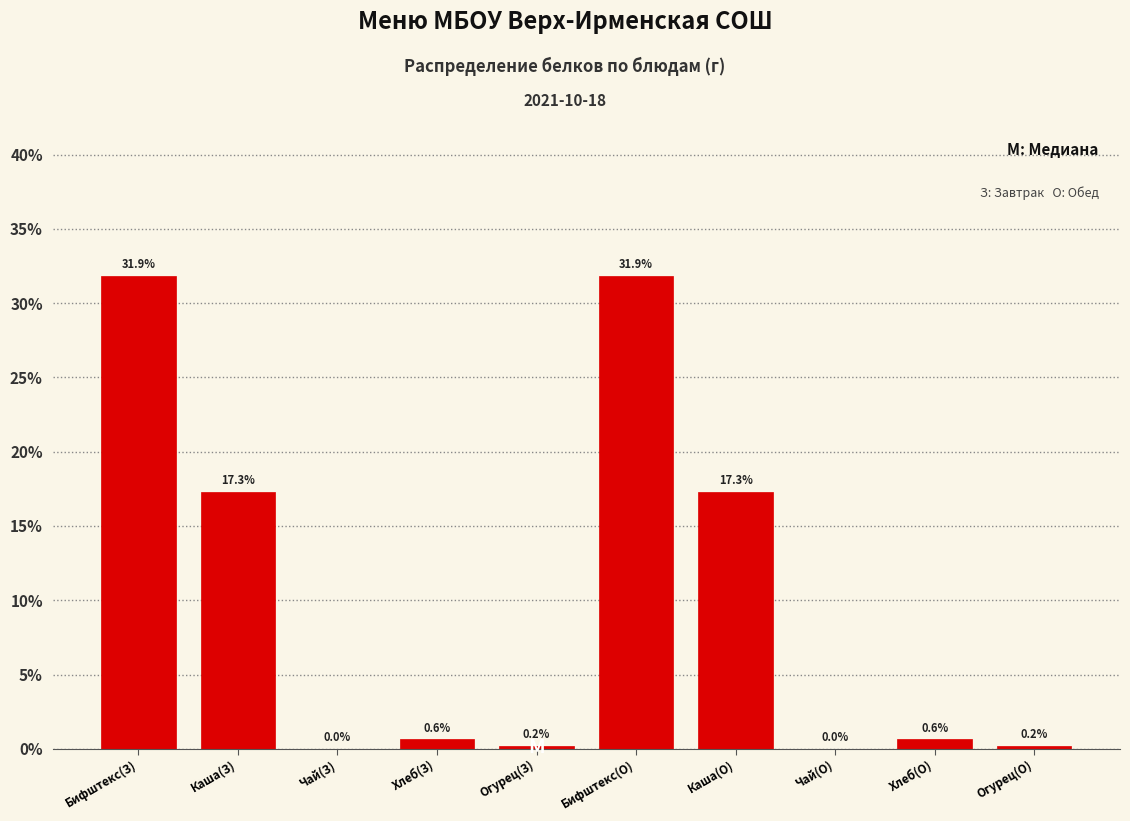

Reading left to right, transcribe all the data shown in this chart.

Бифштекс(З)=31.9	Каша(З)=17.3	Чай(З)=0.0	Хлеб(З)=0.6	Огурец(З)=0.2	Бифштекс(О)=31.9	Каша(О)=17.3	Чай(О)=0.0	Хлеб(О)=0.6	Огурец(О)=0.2